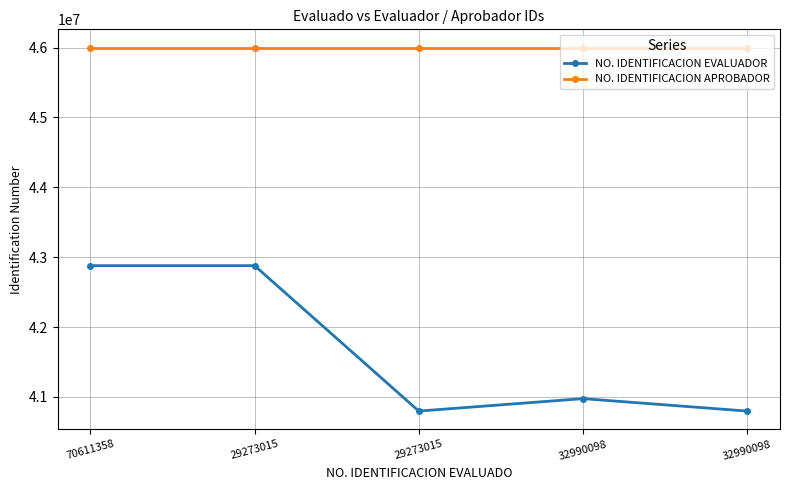

What is the minimum value for NO. IDENTIFICACION APROBADOR?

46000067